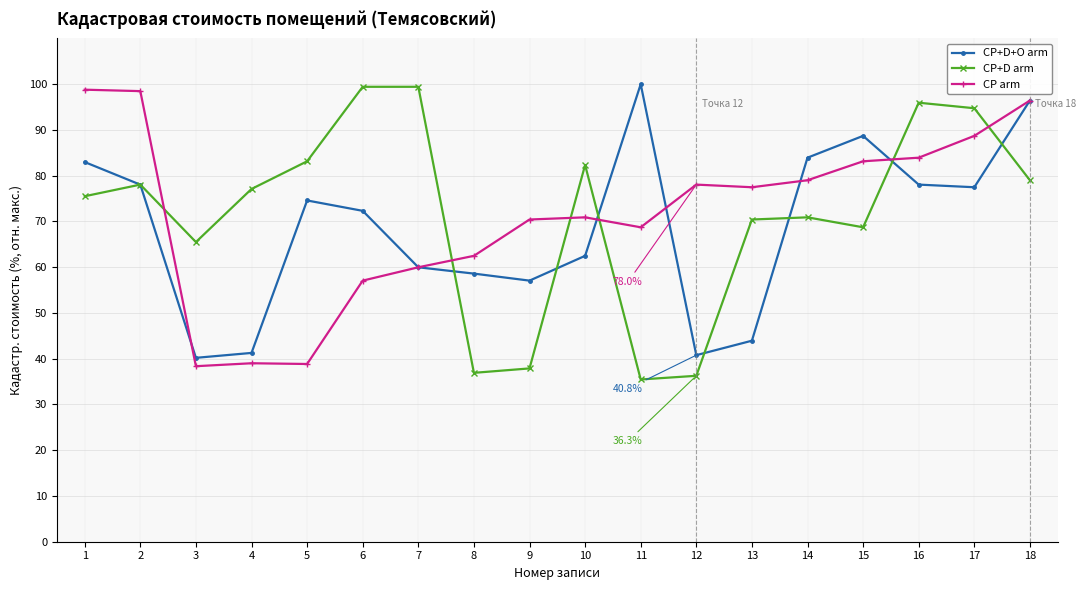

How many data points in CP arm are above 77?

9